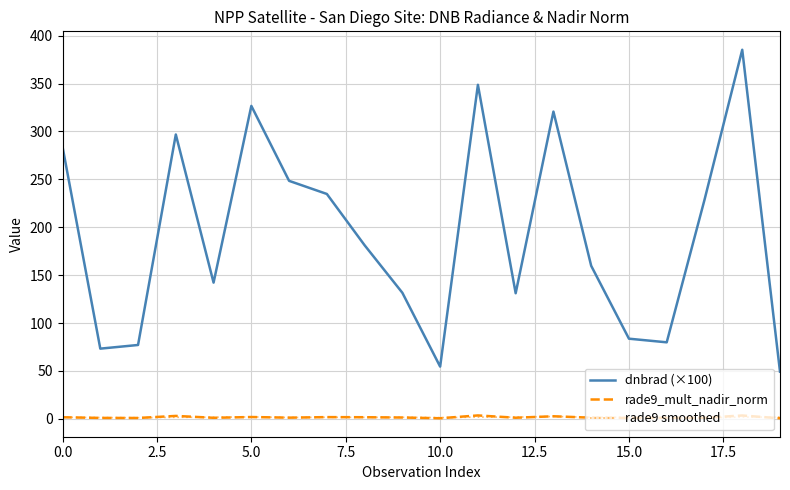

Which series has the widest spread of values?

dnbrad (×100)